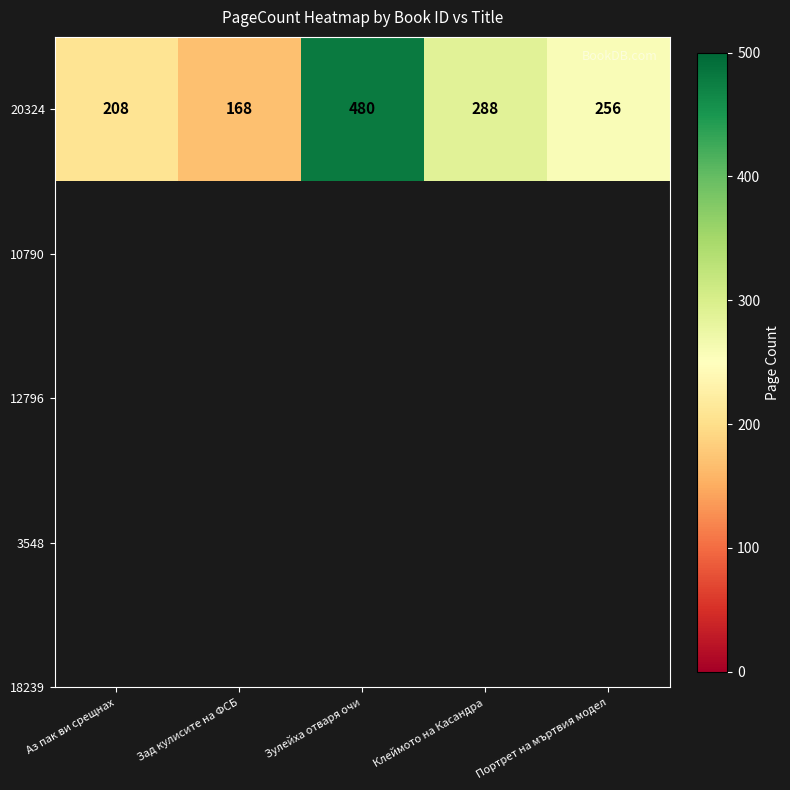

What is the ratio of the value at Аз пак ви срещнах to the value at Клеймото на Касандра?

0.7